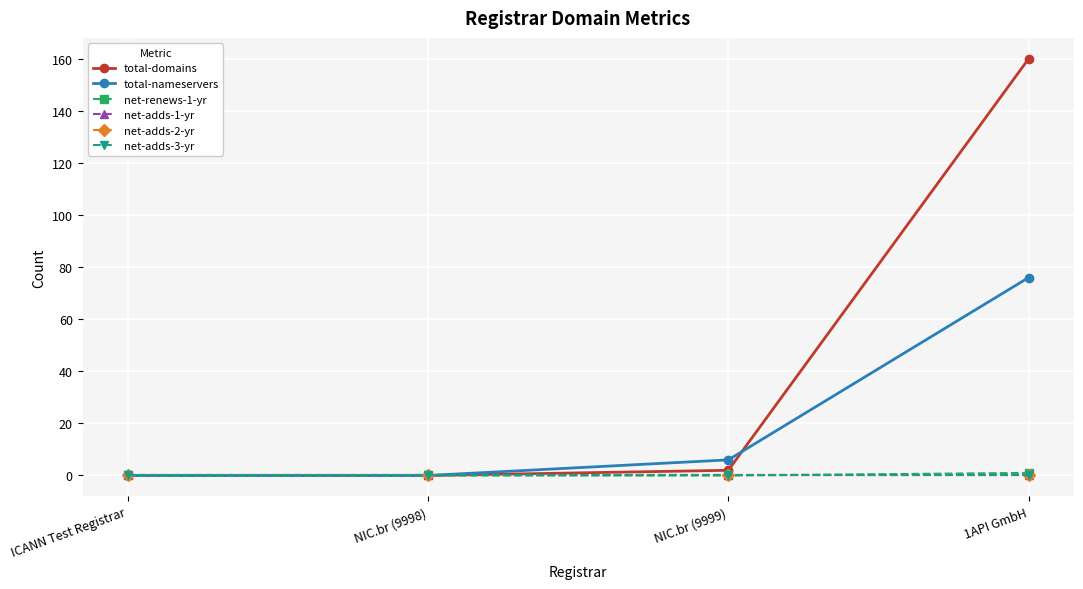

Which series changed the most between ICANN Test Registrar and NIC.br (9999)?

total-nameservers